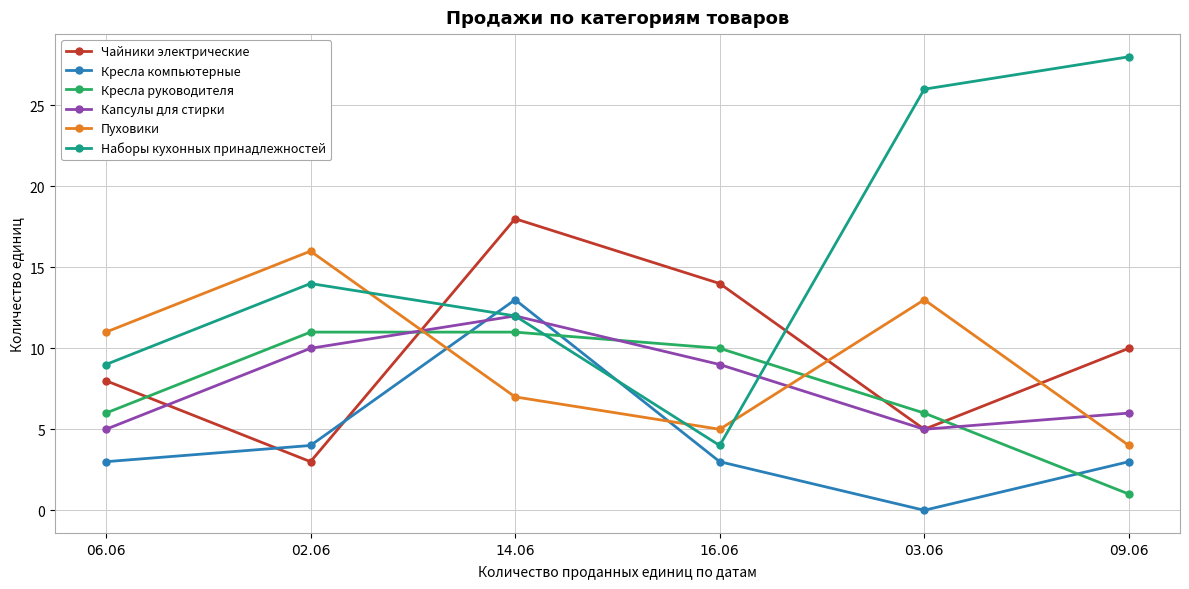

What position from the right is 14.06?

4